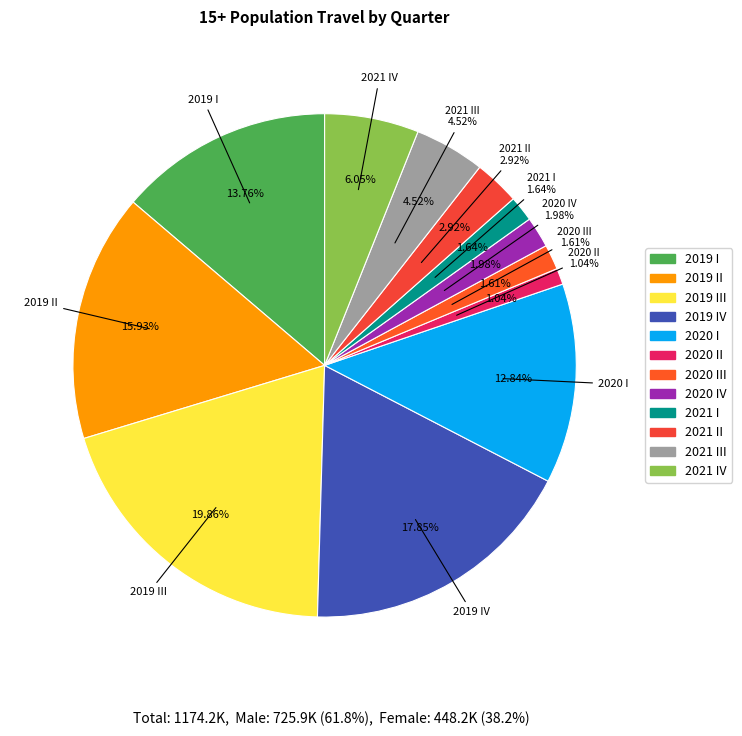

Do 2019 IV and 2020 IV together represent more than half of the pie?

No